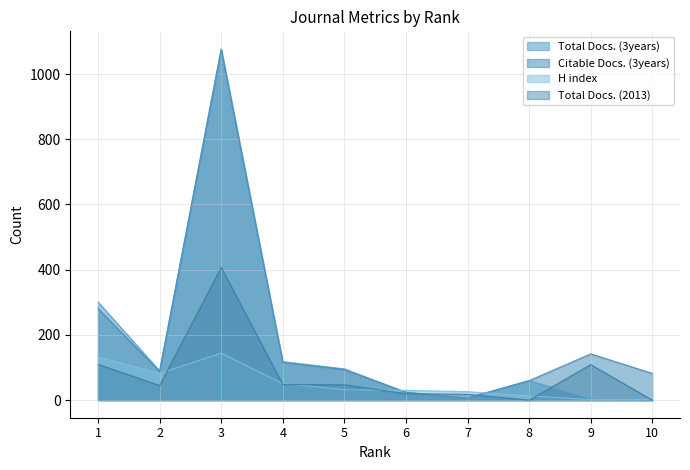

How many data points in H index are less than 32?

5